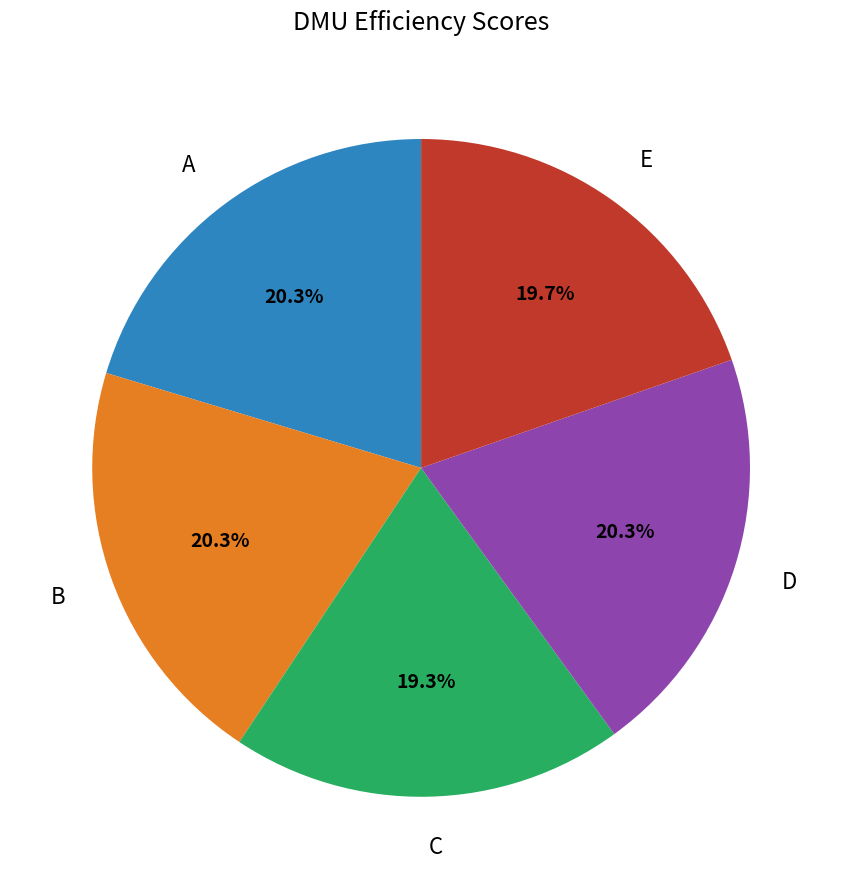

What percentage is NOT represented by B?

79.7%